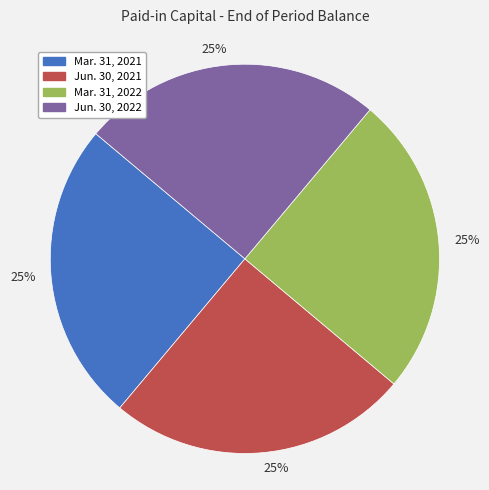

To the nearest percent, what is the average slice percentage?

25%